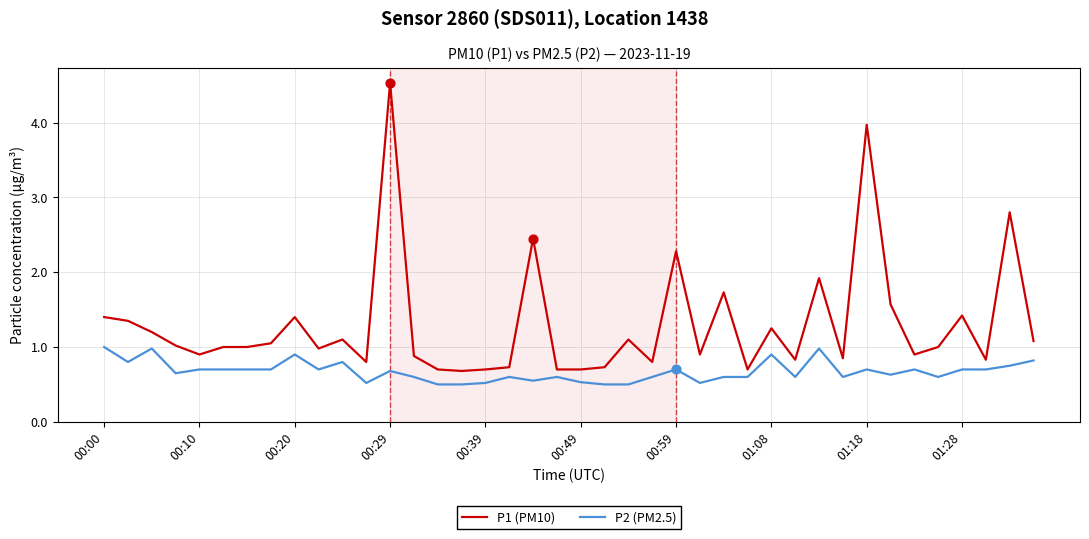

What is the greatest value displayed?

4.5